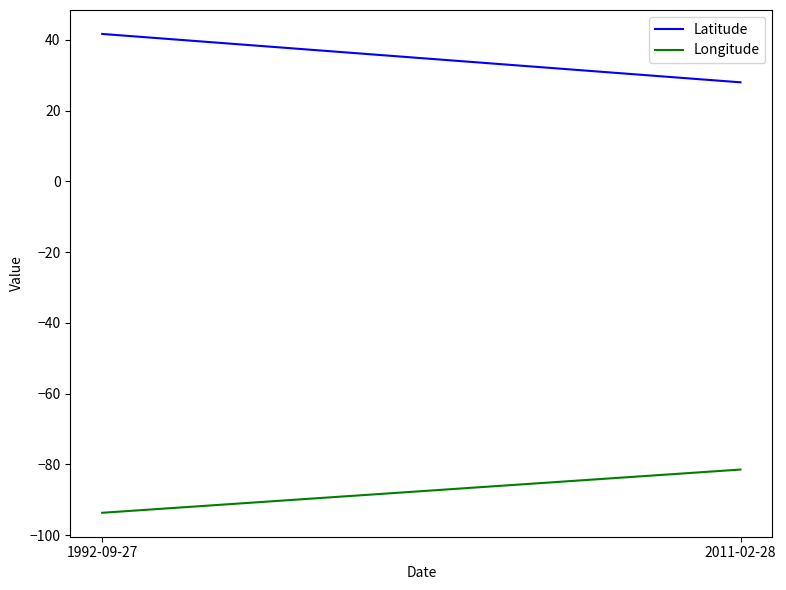

Is the value of Longitude at 1992-09-27 greater than the value of Latitude at 1992-09-27?

No